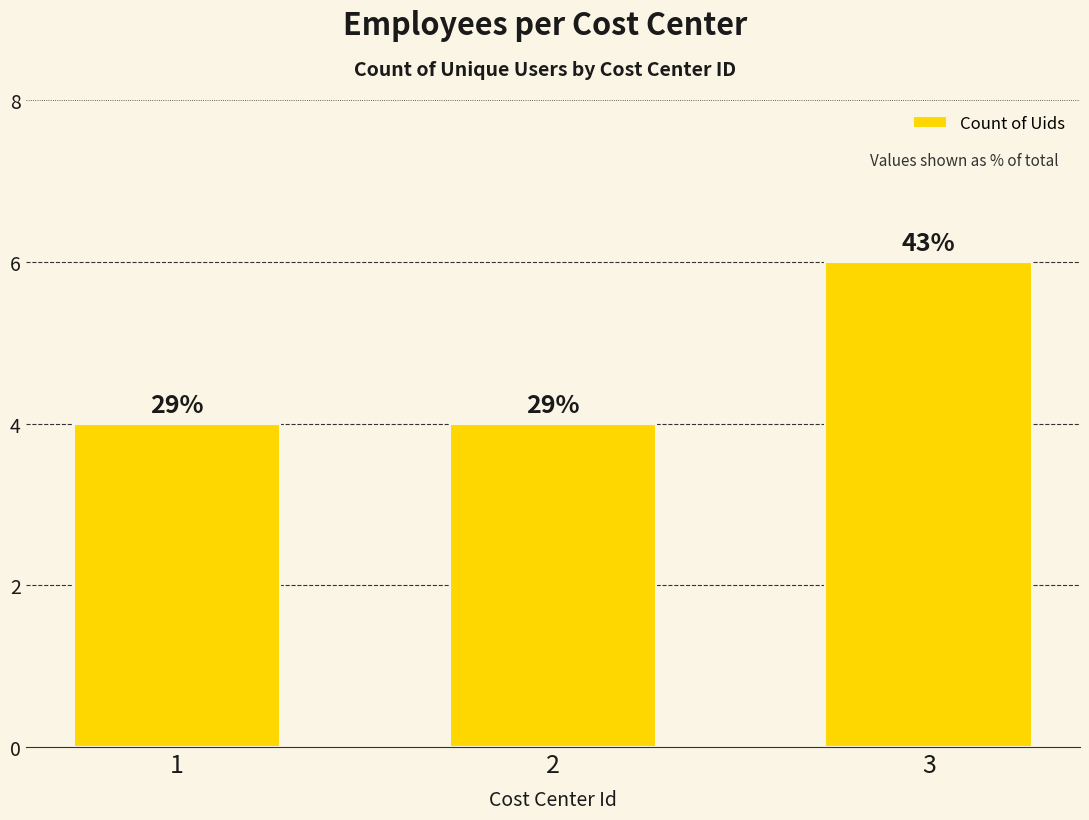

What is the maximum value shown in the chart?

6